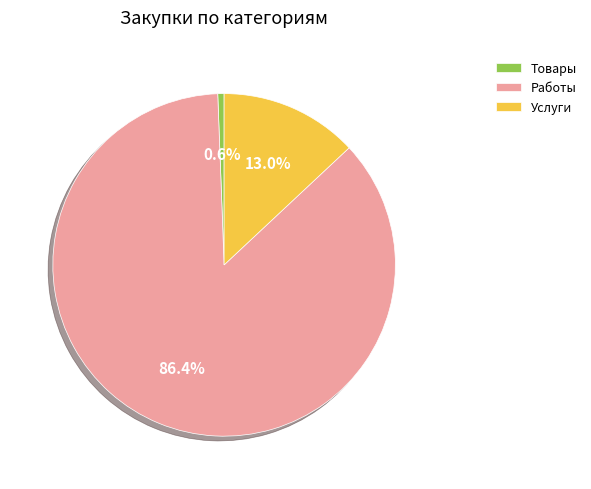

Does any single category account for the majority?

Yes